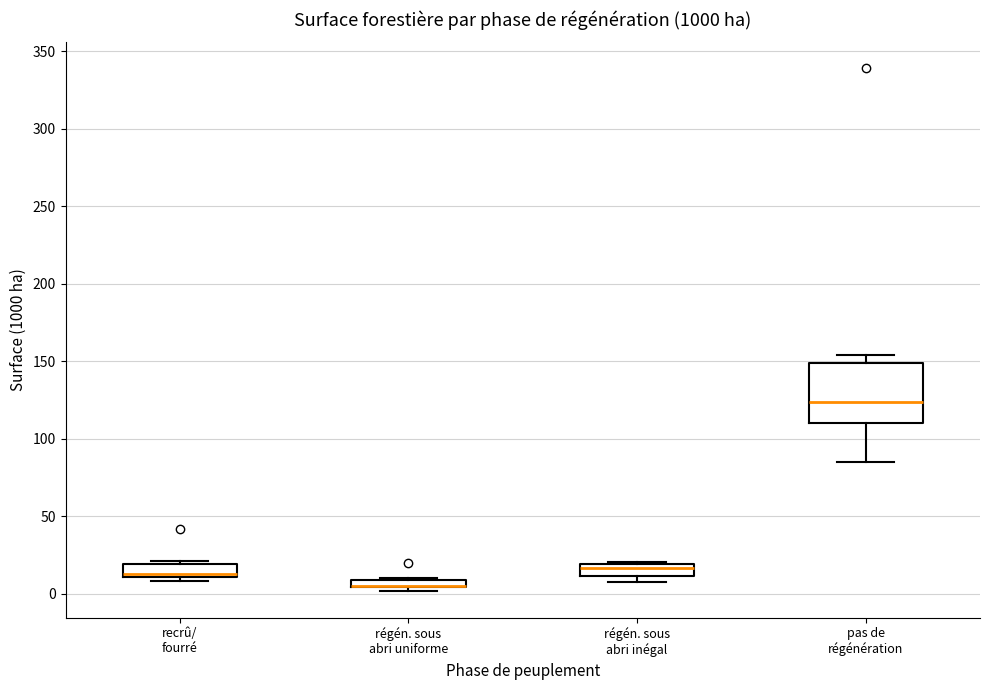

Comparing the boxes themselves (not the whiskers), which one is the tallest?

pas de régénération